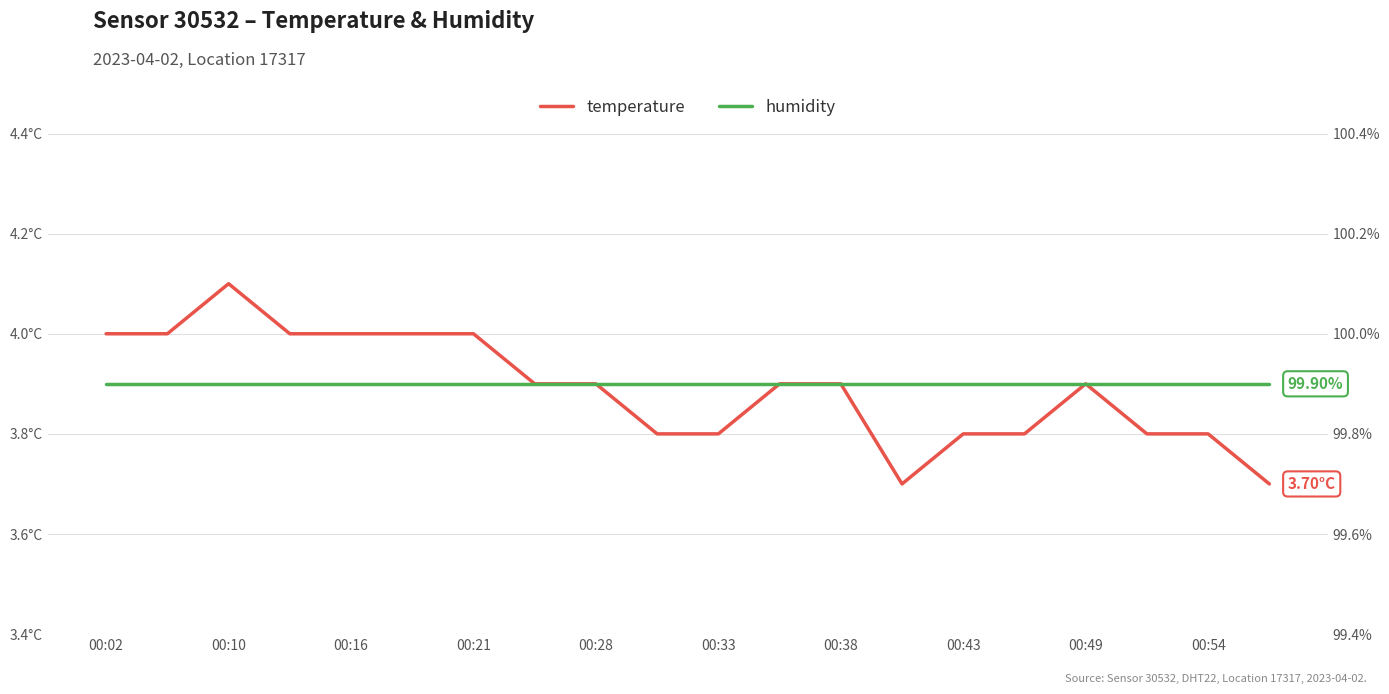

What is the sum of the humidity values at 10 and 00:43?

199.8